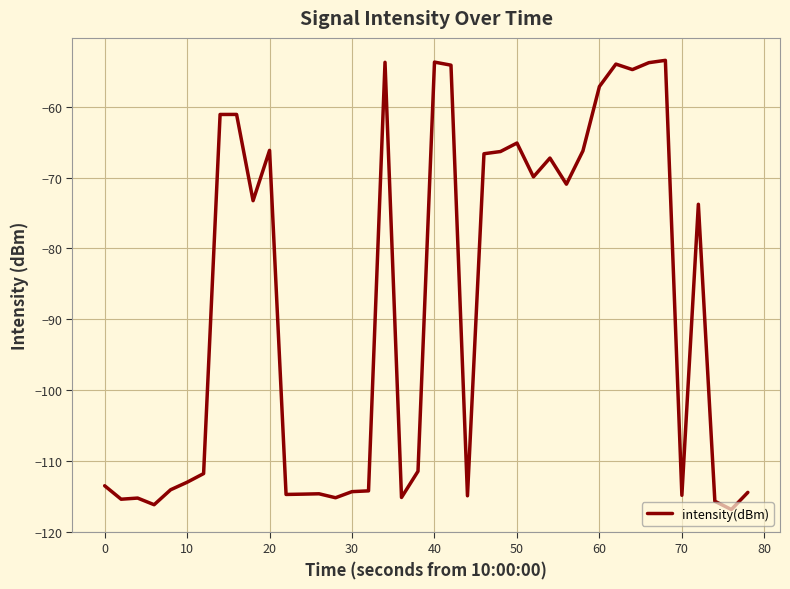

What is the difference between the maximum and minimum values?

63.4